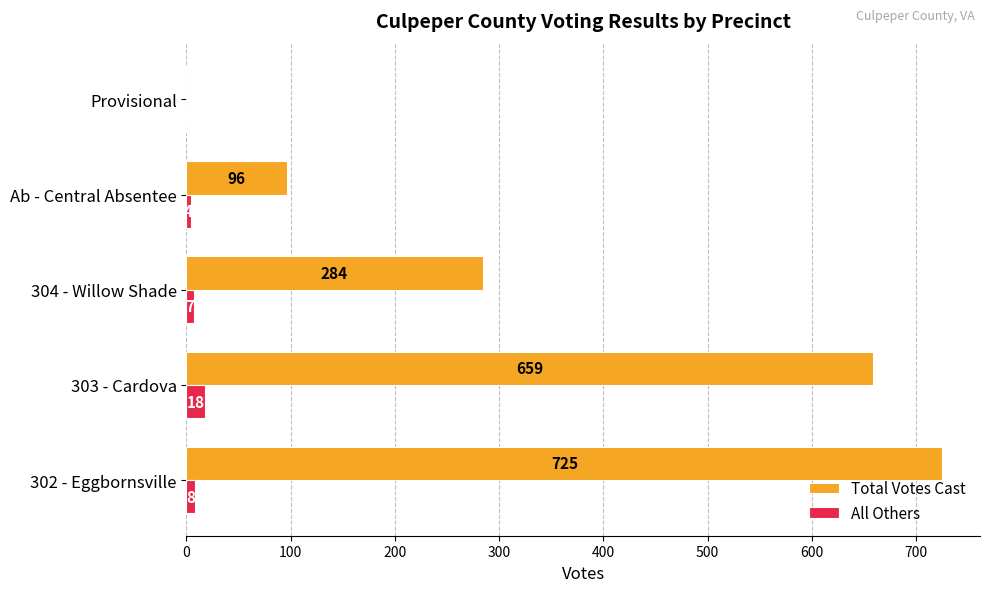

True or false: Total Votes Cast has a value of 284 at 304 - Willow Shade.

True